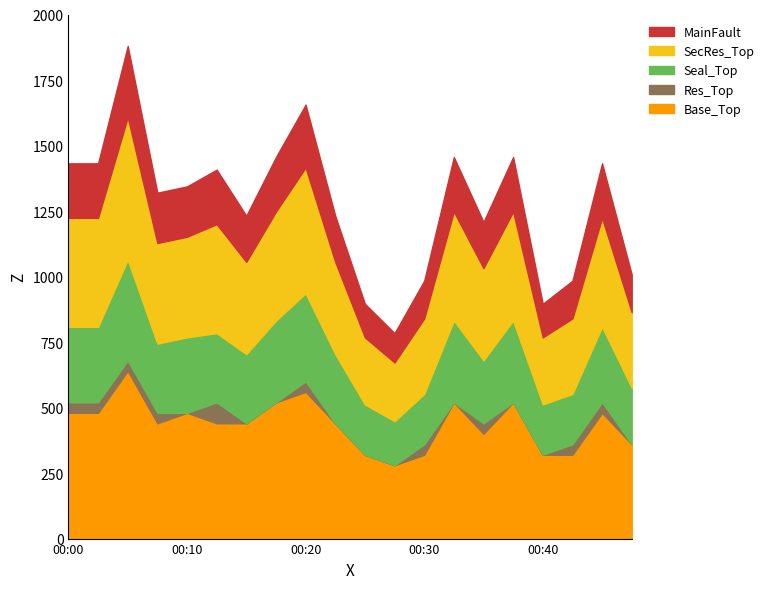

At which category does P2 reach its first local peak?

00:05